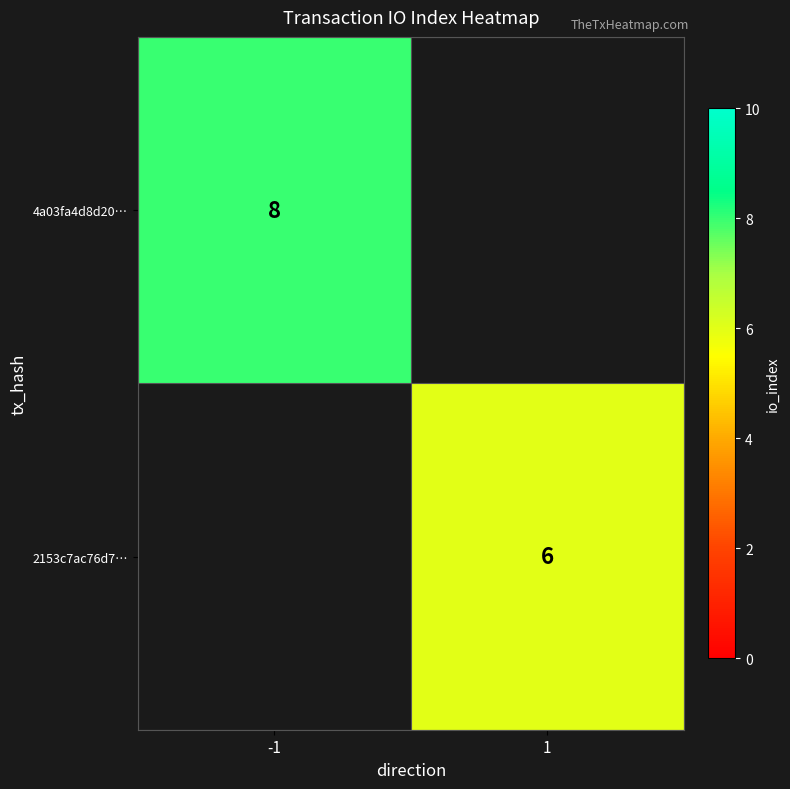

Is the value of 4a03fa4d8d20… at -1 greater than the value of 2153c7ac76d7… at 1?

Yes